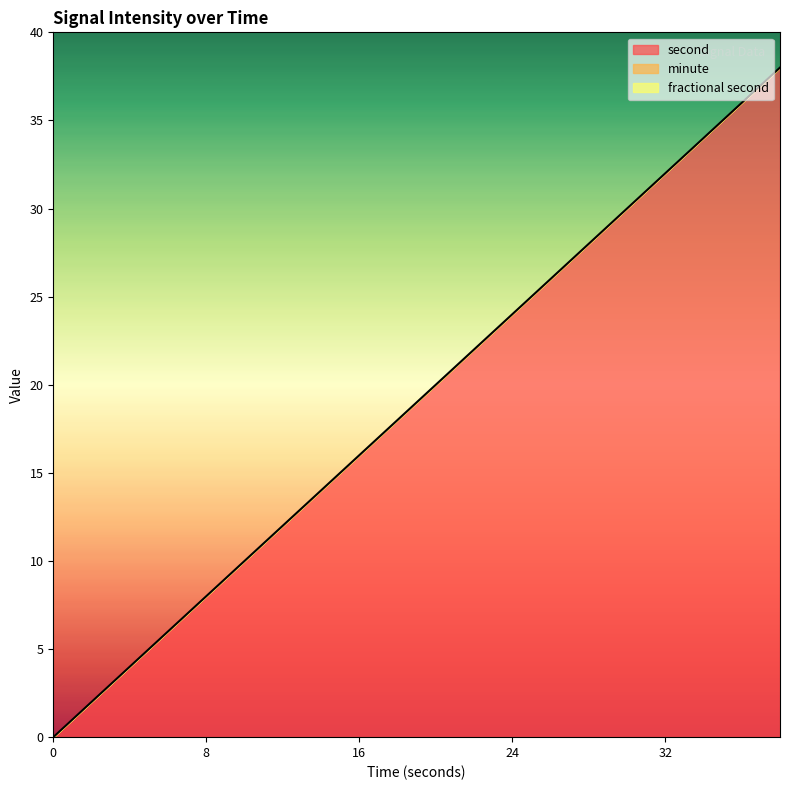

True or false: minute and fractional second cross at least once.

False